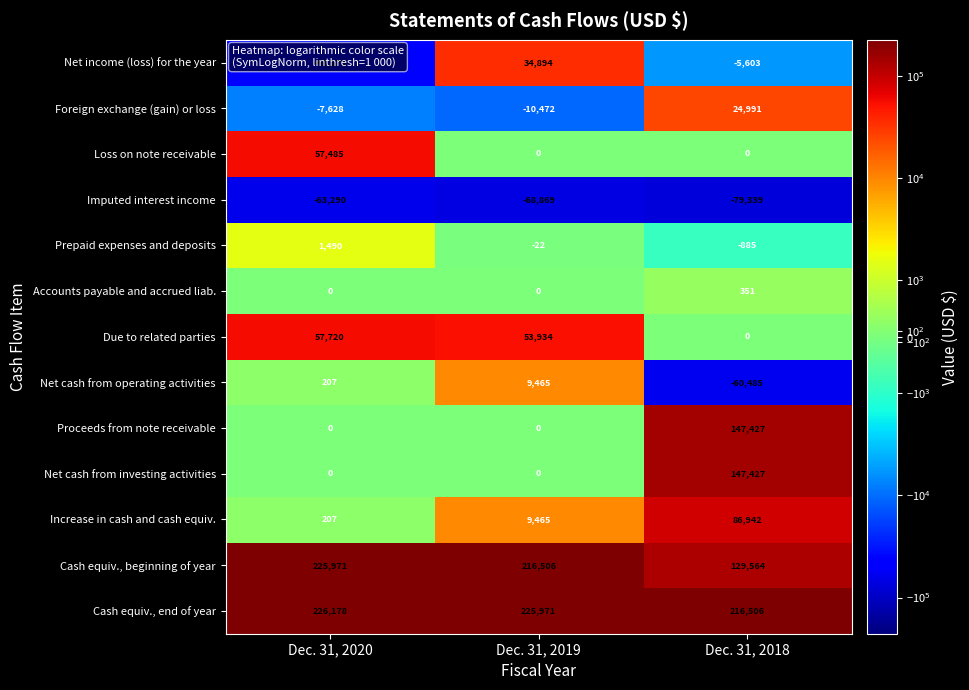

Is the value of Foreign exchange (gain) or loss at Dec. 31, 2018 greater than the value of Proceeds from note receivable at Dec. 31, 2020?

Yes